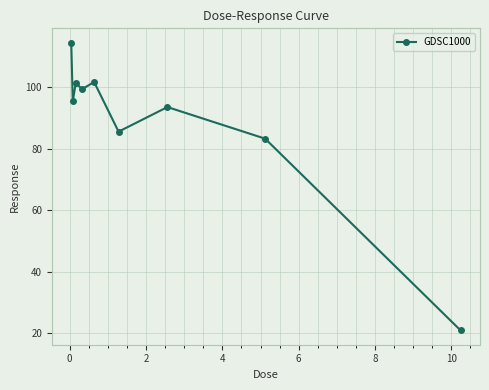

How many points are lower than both their immediate neighbors (excluding endpoints)?

3